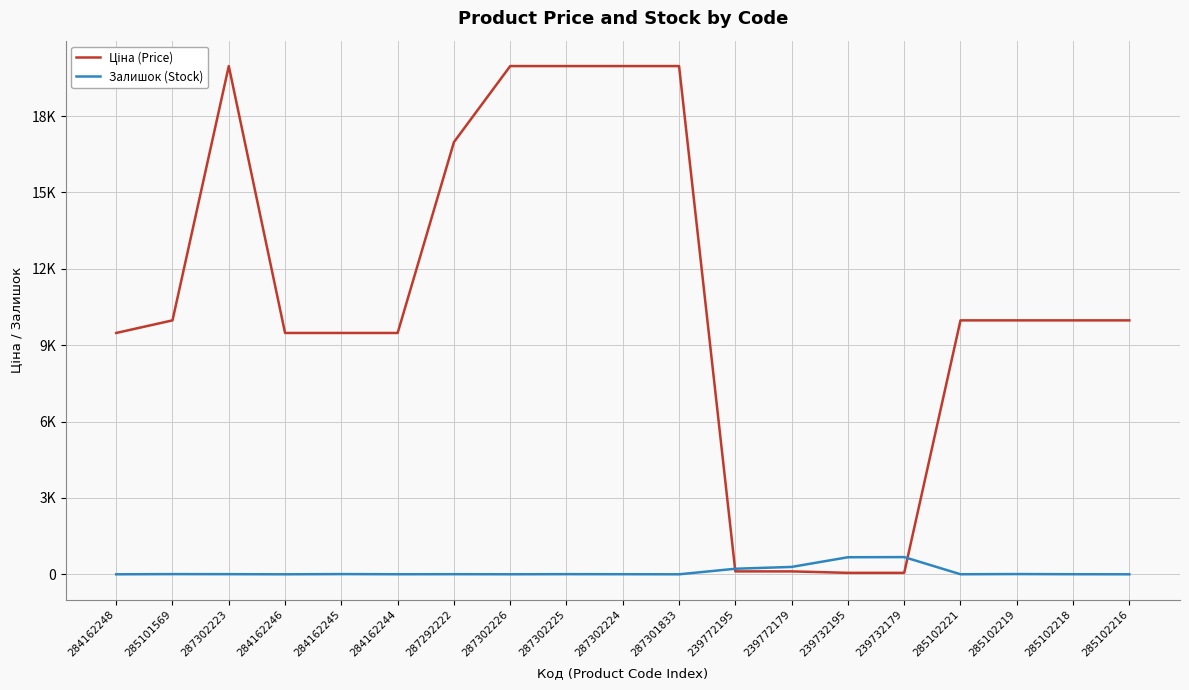

Does the chart have visible grid lines?

Yes